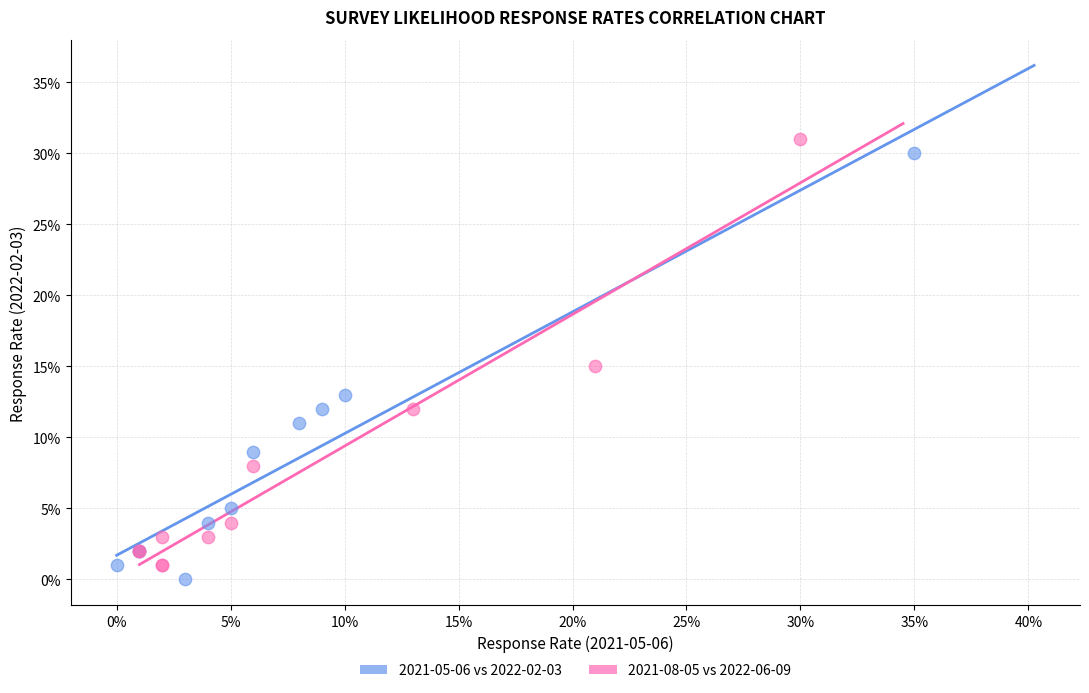

What are all the series names shown in the legend?

2021-05-06 vs 2022-02-03, 2021-08-05 vs 2022-06-09